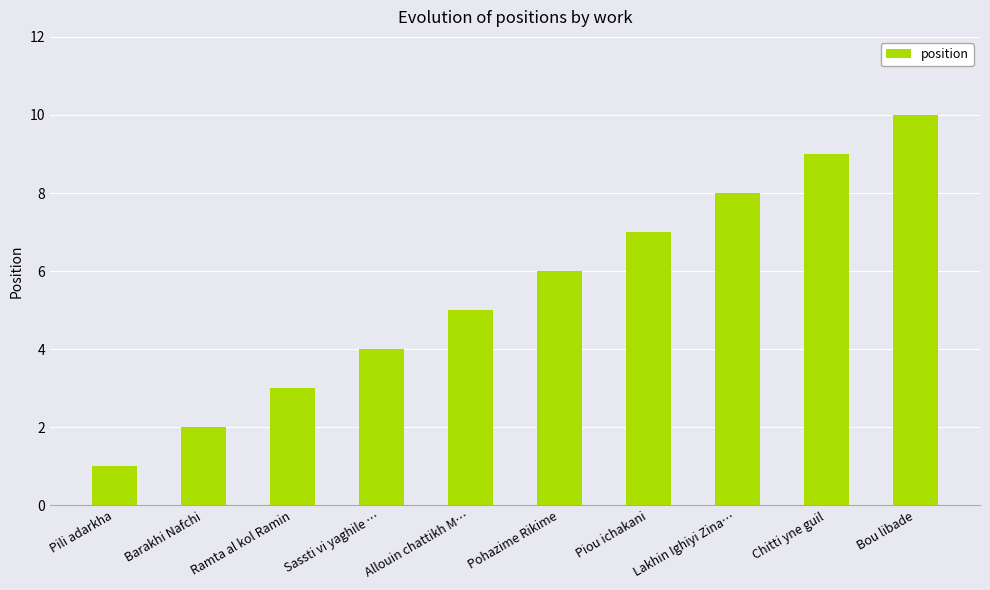

What position from the left is Pohazime Rikime?

6